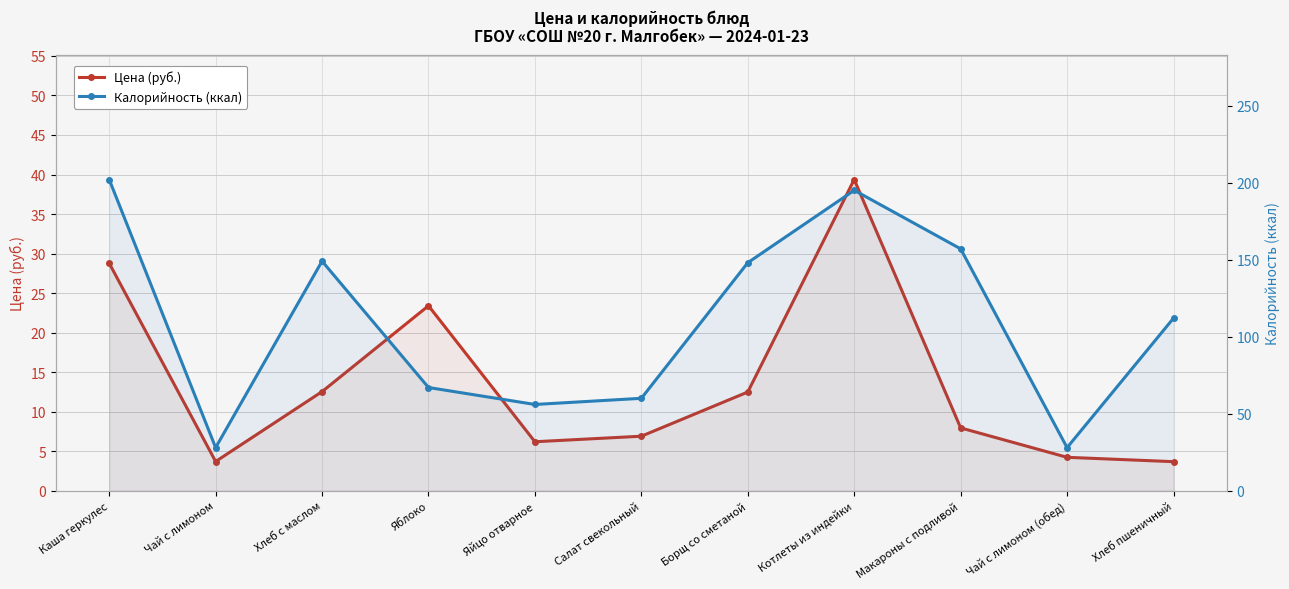

What is the approximate value of Калорийность (ккал) at Хлеб пшеничный?

112.0